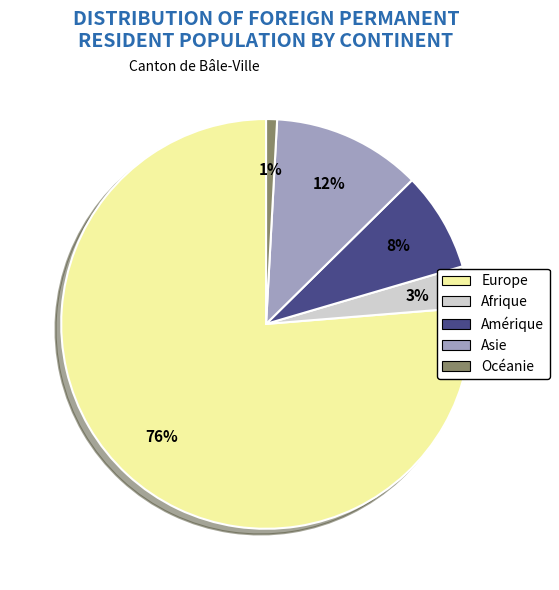

What percentage is the Océanie slice, to the nearest percent?

1%